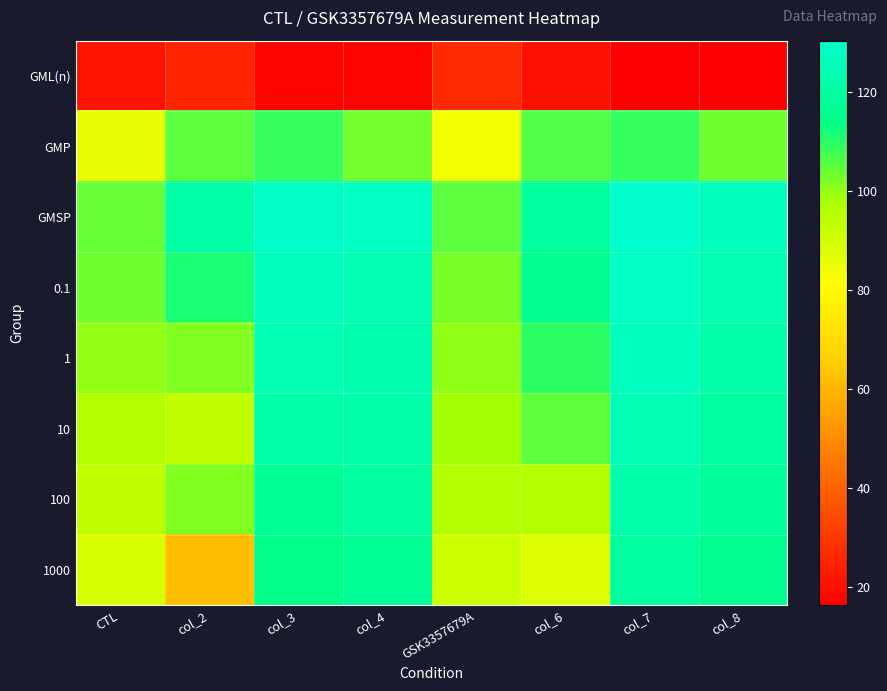

Reading left to right, what are all the values shown in this chart?

GML(n): CTL=20.8	col_2=24.9	col_3=17.9	col_4=17.2	GSK3357679A=26.3	col_6=20.5	col_7=17.0	col_8=16.3
GMP: CTL=85.8	col_2=105.2	col_3=108.9	col_4=102.9	GSK3357679A=84.1	col_6=105.9	col_7=108.9	col_8=103.3
GMSP: CTL=104.6	col_2=121.2	col_3=129.1	col_4=127.5	GSK3357679A=105.2	col_6=119.3	col_7=130.5	col_8=126.2
0.1: CTL=103.3	col_2=111.4	col_3=127.3	col_4=124.1	GSK3357679A=102.6	col_6=115.3	col_7=128.1	col_8=124.2
1: CTL=99.8	col_2=101.7	col_3=124.2	col_4=122.7	GSK3357679A=100.3	col_6=109.7	col_7=127.0	col_8=121.7
10: CTL=96.1	col_2=93.2	col_3=121.8	col_4=122.2	GSK3357679A=98.2	col_6=104.9	col_7=124.9	col_8=120.1
100: CTL=93.6	col_2=101.9	col_3=117.7	col_4=119.4	GSK3357679A=96.2	col_6=95.9	col_7=122.2	col_8=118.1
1000: CTL=88.8	col_2=62.2	col_3=114.1	col_4=117.5	GSK3357679A=91.6	col_6=87.9	col_7=119.0	col_8=115.6